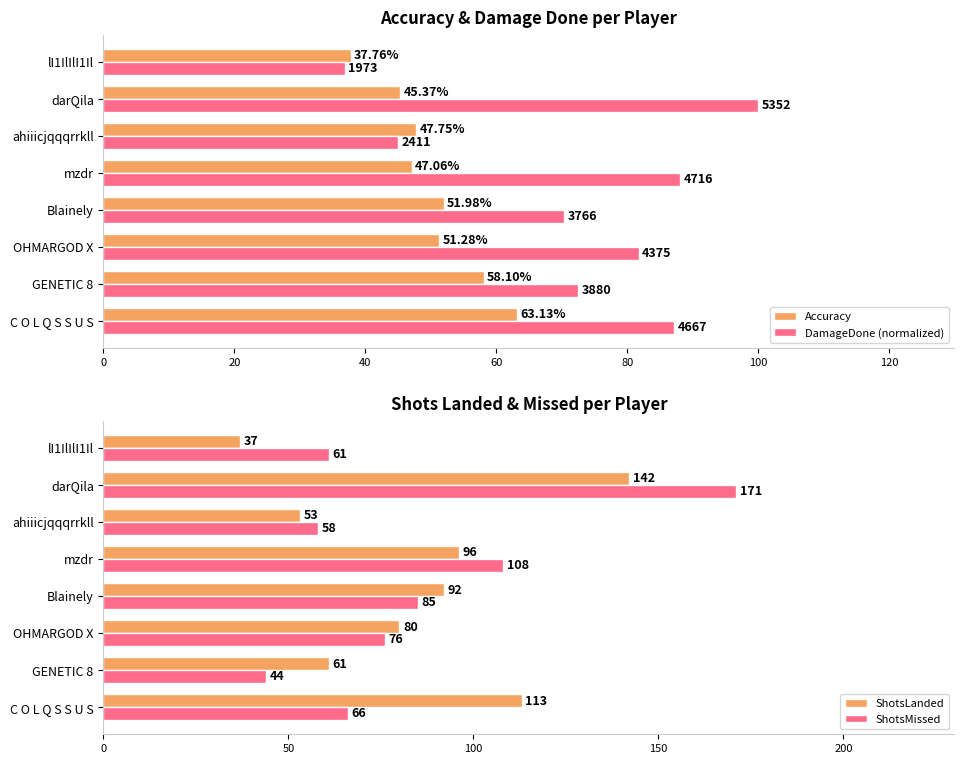

List the labels in order of DamageDone (normalized) value, smallest first.

lI1IlIlI1Il, ahiiicjqqqrrkll, Blainely, GENETIC 8, OHMARGOD X, C O L Q S S U S, mzdr, darQila